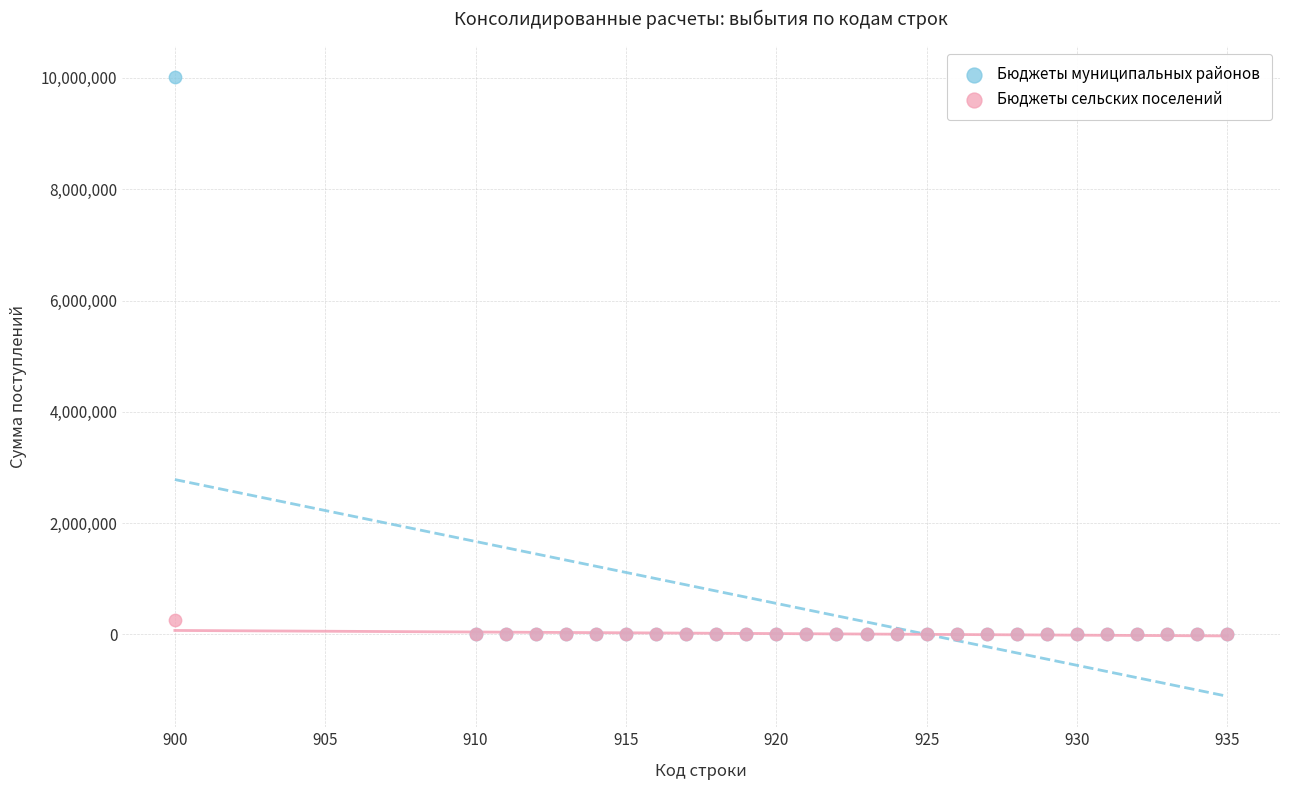

Which series reaches the maximum Y coordinate?

Бюджеты муниципальных районов